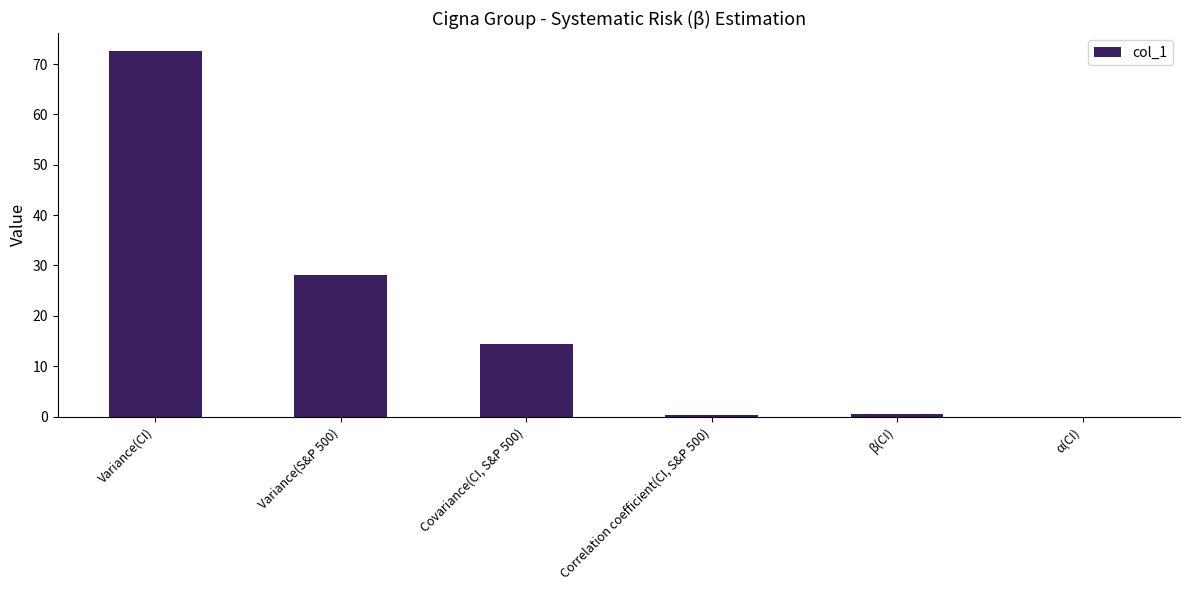

What is the difference between the values at β(CI) and α(CI)?

0.5